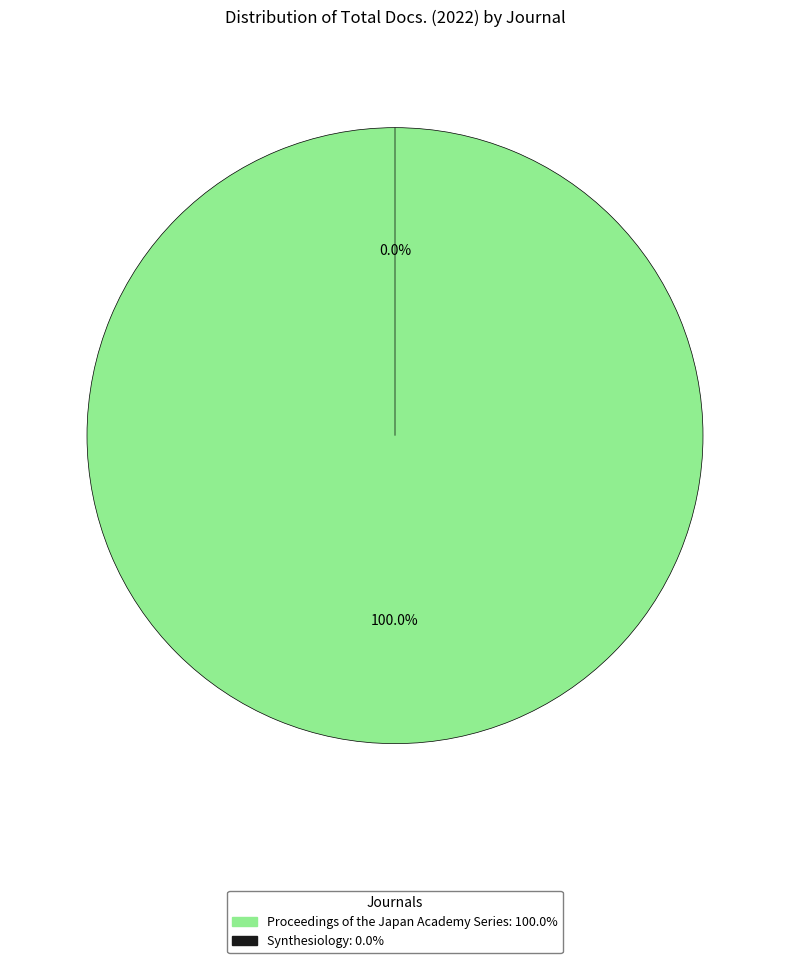

What percentage is the Proceedings of the Japan Academy Series slice, to the nearest percent?

100%